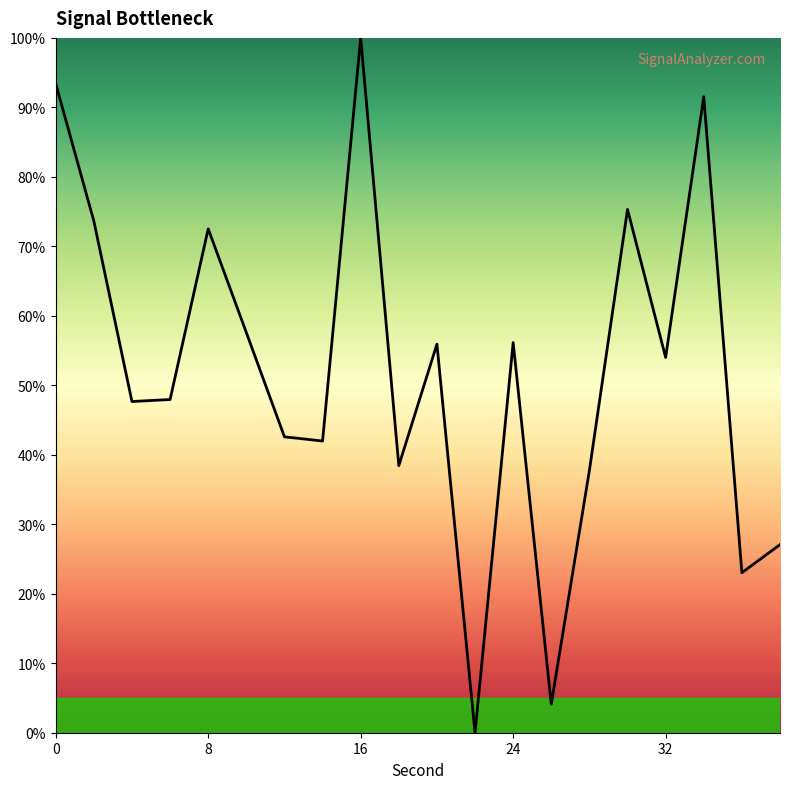

Count the number of data series in this chart.

1